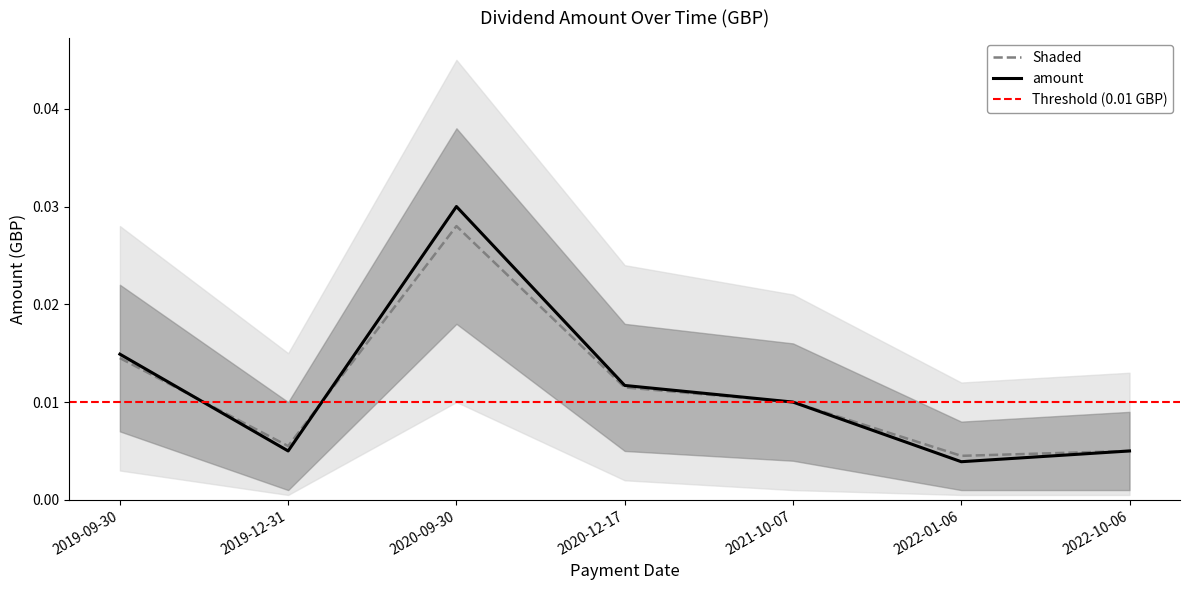

Rank the categories by value from highest to lowest.

2020-09-30, 2019-09-30, 2020-12-17, 2021-10-07, 2019-12-31, 2022-10-06, 2022-01-06